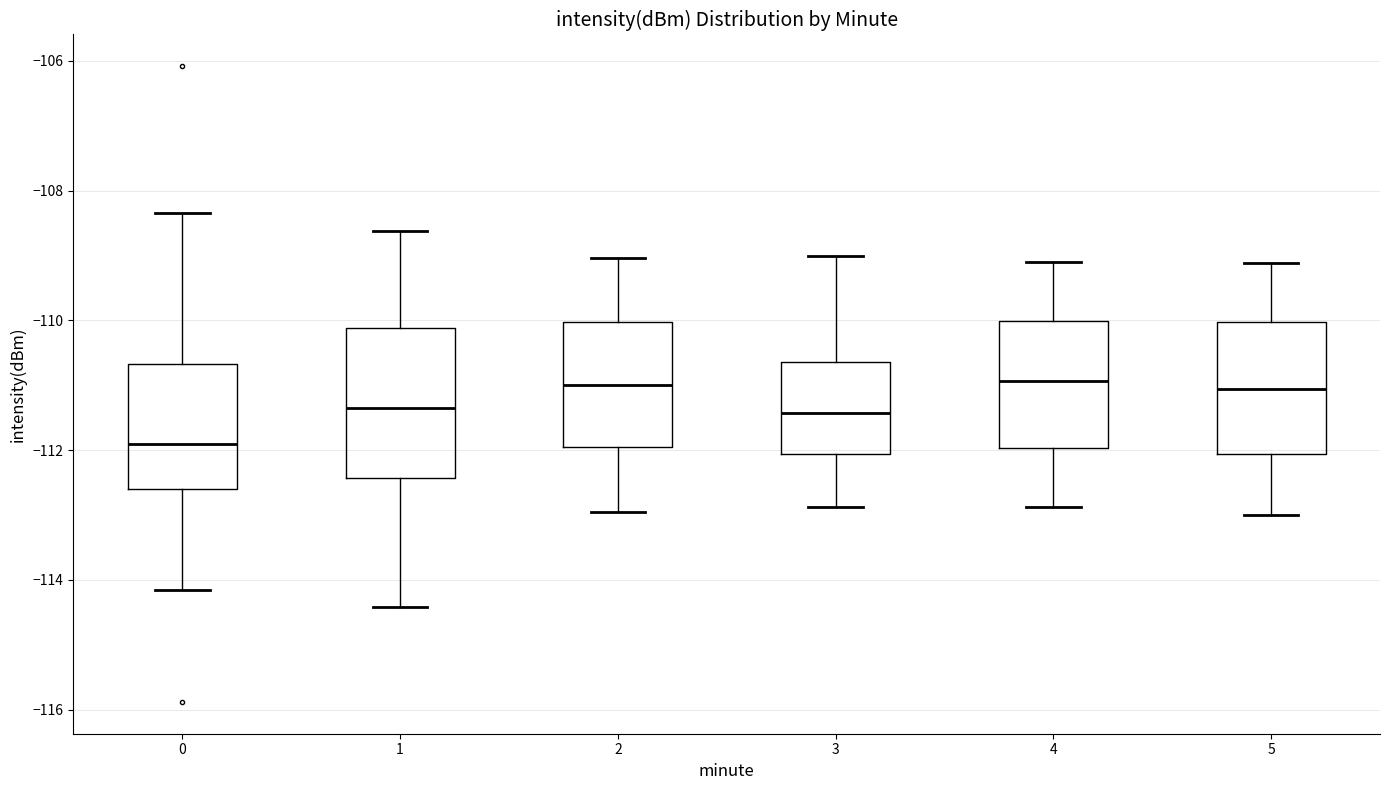

Reading left to right, read every box against the y-axis: the position of its median line, the range the box covers, and the ends of its whiskers. The values are not printed on the chart, so give them approximately, as read against the axis.

0: median -112.0, box -112.6 to -110.6, whiskers -114.2 to -108.4
1: median -111.4, box -112.4 to -110.2, whiskers -114.4 to -108.6
2: median -111.0, box -112.0 to -110.0, whiskers -113.0 to -109.0
3: median -111.4, box -112.0 to -110.6, whiskers -112.8 to -109.0
4: median -111.0, box -112.0 to -110.0, whiskers -112.8 to -109.0
5: median -111.0, box -112.0 to -110.0, whiskers -113.0 to -109.2